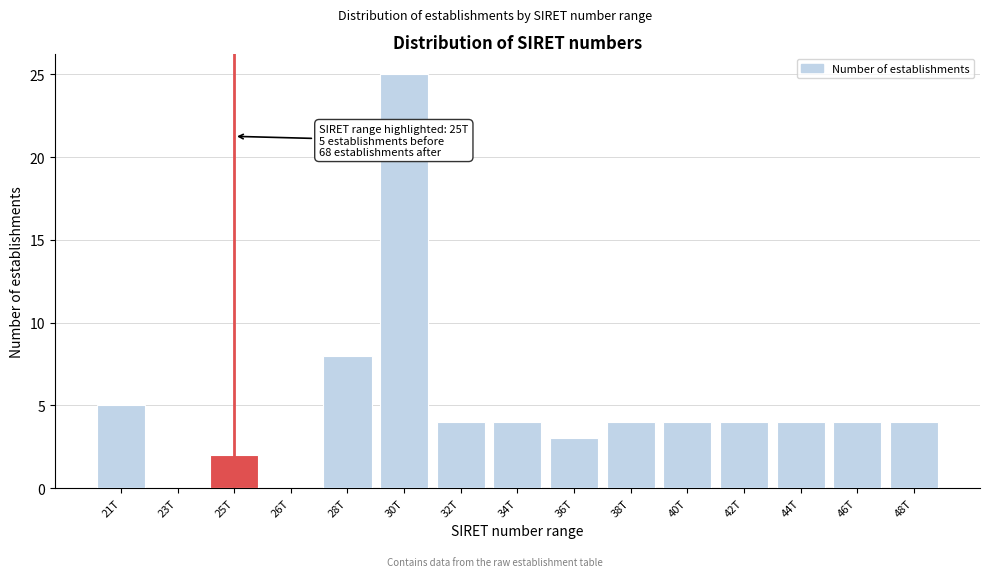

Reading left to right, list all the values displayed in this chart.

21T=5	23T=0	25T=2	26T=0	28T=8	30T=25	32T=4	34T=4	36T=3	38T=4	40T=4	42T=4	44T=4	46T=4	48T=4